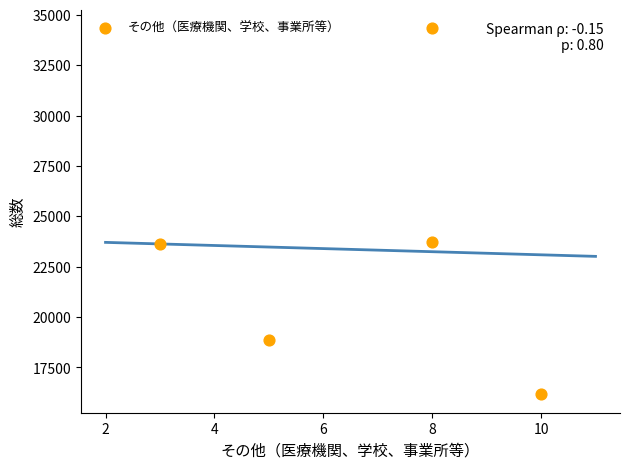

What is the average Y value?

23339